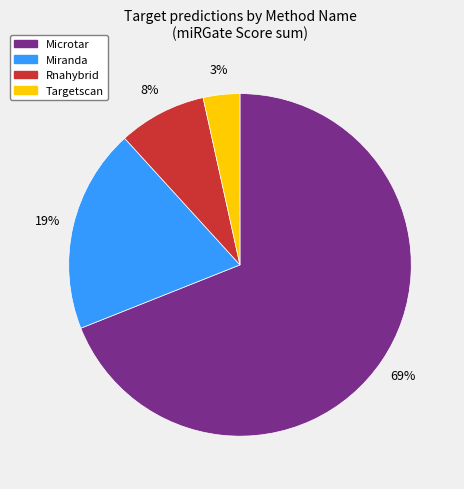

Which slice is the smallest?

Targetscan